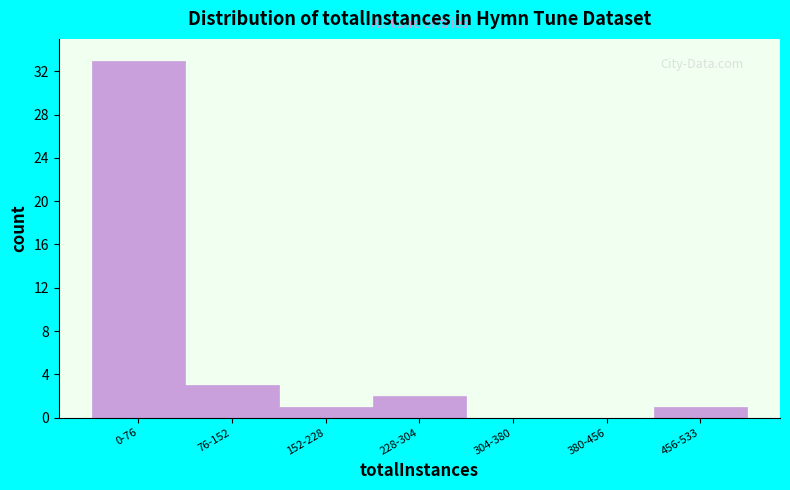

What is the ratio of the value at 152-228 to the value at 76-152?

0.3